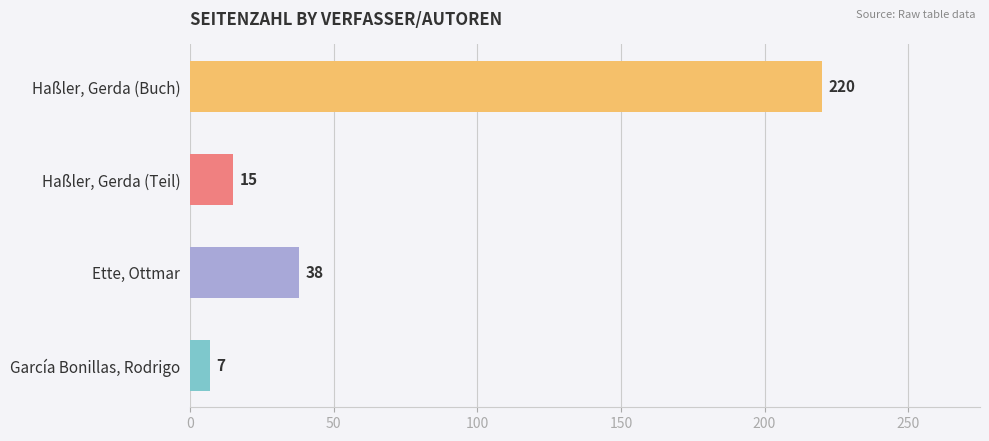

What is the change in value from García Bonillas, Rodrigo to Haßler, Gerda (Buch)?

+213